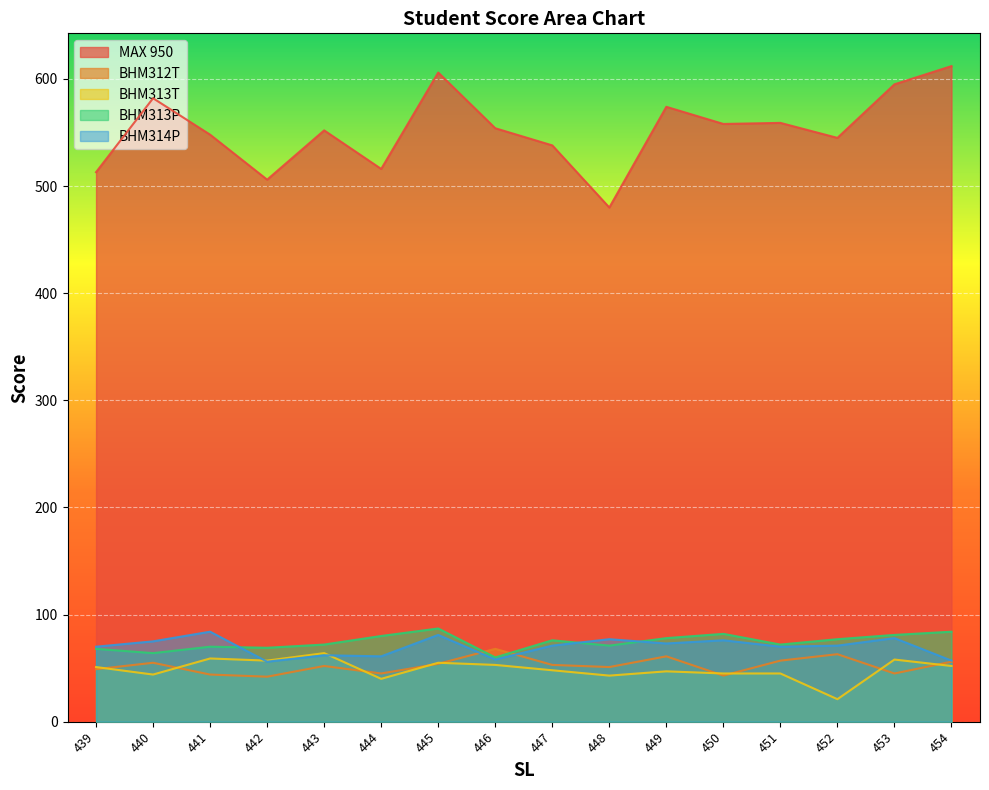

Where is the first local minimum for MAX 950?

442